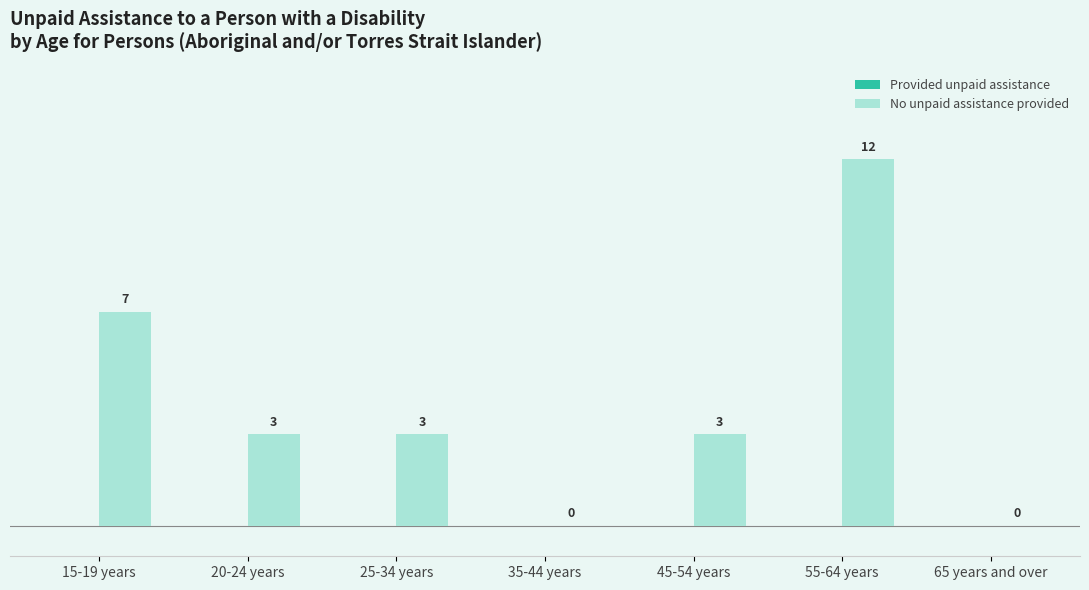

What is the sum of all values?

28